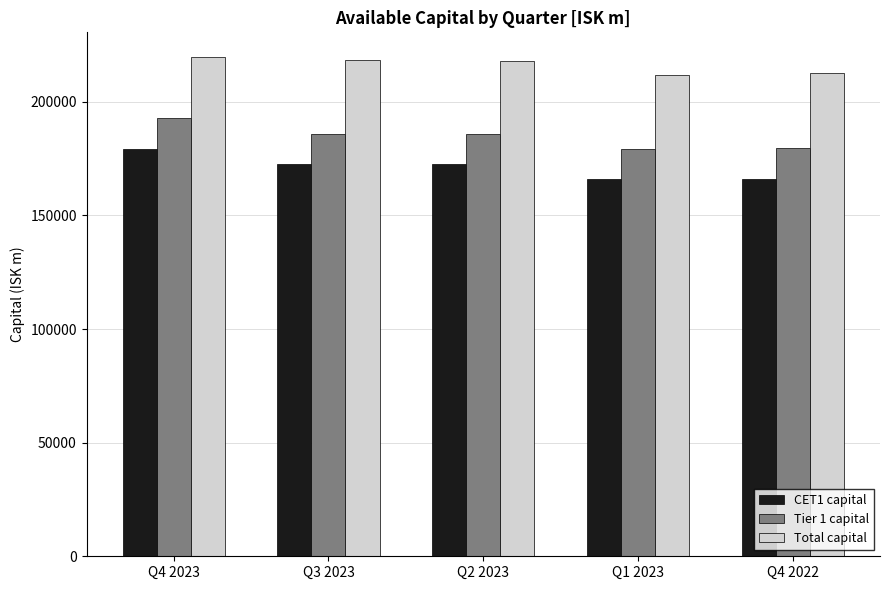

What is the total value across all series at Q3 2023?

577177.7